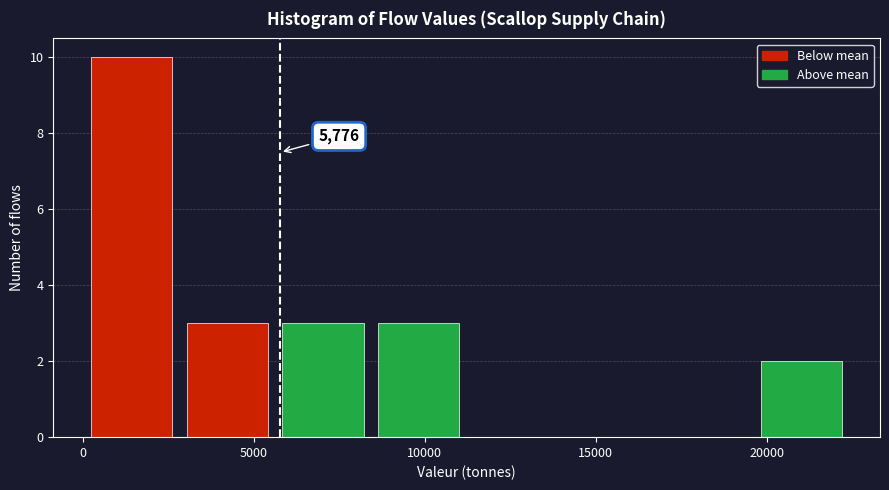

Over which range of the x-axis is the bar tallest?

0 to 3000